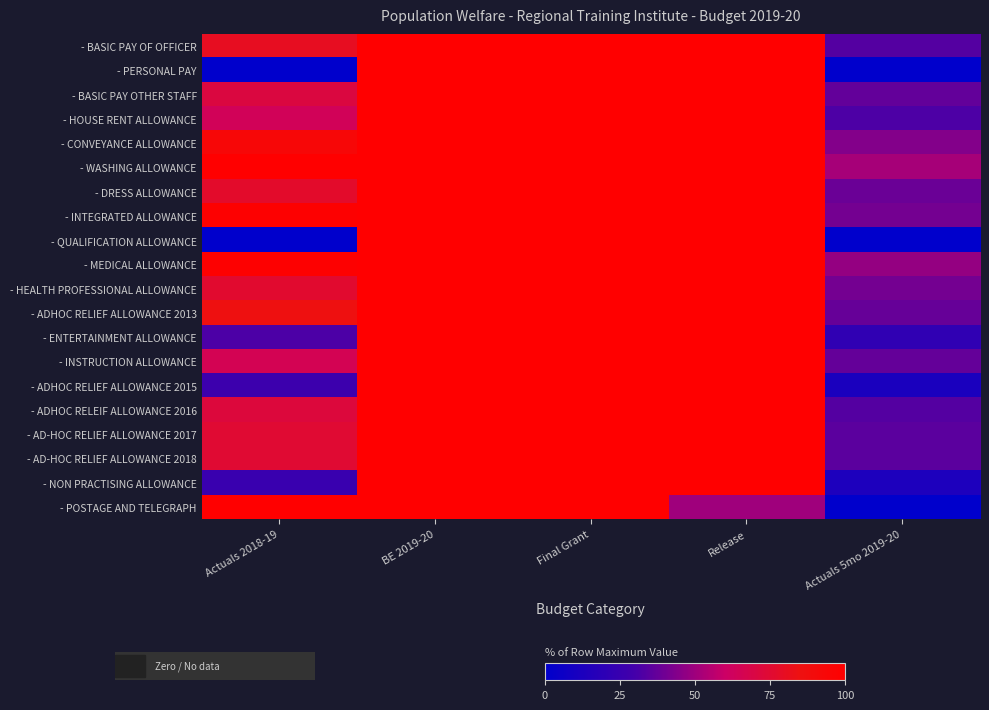

Reading left to right, what are all the values shown in this chart?

- BASIC PAY OF OFFICER: Actuals 2018-19=79.8	BE 2019-20=100.0	Final Grant=100.0	Release=100.0	Actuals 5mo 2019-20=33.6
- PERSONAL PAY: Actuals 2018-19=0.0	BE 2019-20=100.0	Final Grant=100.0	Release=100.0	Actuals 5mo 2019-20=0.0
- BASIC PAY OTHER STAFF: Actuals 2018-19=70.8	BE 2019-20=100.0	Final Grant=100.0	Release=100.0	Actuals 5mo 2019-20=37.1
- HOUSE RENT ALLOWANCE: Actuals 2018-19=63.9	BE 2019-20=100.0	Final Grant=100.0	Release=100.0	Actuals 5mo 2019-20=32.4
- CONVEYANCE ALLOWANCE: Actuals 2018-19=93.5	BE 2019-20=100.0	Final Grant=100.0	Release=100.0	Actuals 5mo 2019-20=43.8
- WASHING ALLOWANCE: Actuals 2018-19=100.0	BE 2019-20=100.0	Final Grant=100.0	Release=100.0	Actuals 5mo 2019-20=51.7
- DRESS ALLOWANCE: Actuals 2018-19=77.1	BE 2019-20=100.0	Final Grant=100.0	Release=100.0	Actuals 5mo 2019-20=38.6
- INTEGRATED ALLOWANCE: Actuals 2018-19=98.2	BE 2019-20=100.0	Final Grant=100.0	Release=100.0	Actuals 5mo 2019-20=40.9
- QUALIFICATION ALLOWANCE: Actuals 2018-19=0.0	BE 2019-20=100.0	Final Grant=100.0	Release=100.0	Actuals 5mo 2019-20=0.0
- MEDICAL ALLOWANCE: Actuals 2018-19=98.1	BE 2019-20=100.0	Final Grant=100.0	Release=100.0	Actuals 5mo 2019-20=47.7
- HEALTH PROFESSIONAL ALLOWANCE: Actuals 2018-19=76.1	BE 2019-20=100.0	Final Grant=100.0	Release=100.0	Actuals 5mo 2019-20=41.0
- ADHOC RELIEF ALLOWANCE 2013: Actuals 2018-19=85.4	BE 2019-20=100.0	Final Grant=100.0	Release=100.0	Actuals 5mo 2019-20=37.6
- ENTERTAINMENT ALLOWANCE: Actuals 2018-19=31.9	BE 2019-20=100.0	Final Grant=100.0	Release=100.0	Actuals 5mo 2019-20=21.4
- INSTRUCTION ALLOWANCE: Actuals 2018-19=65.6	BE 2019-20=100.0	Final Grant=100.0	Release=100.0	Actuals 5mo 2019-20=37.3
- ADHOC RELIEF ALLOWANCE 2015: Actuals 2018-19=26.8	BE 2019-20=100.0	Final Grant=100.0	Release=100.0	Actuals 5mo 2019-20=11.8
- ADHOC RELEIF ALLOWANCE 2016: Actuals 2018-19=72.1	BE 2019-20=100.0	Final Grant=100.0	Release=100.0	Actuals 5mo 2019-20=33.9
- AD-HOC RELIEF ALLOWANCE 2017: Actuals 2018-19=74.9	BE 2019-20=100.0	Final Grant=100.0	Release=100.0	Actuals 5mo 2019-20=35.4
- AD-HOC RELIEF ALLOWANCE 2018: Actuals 2018-19=74.9	BE 2019-20=100.0	Final Grant=100.0	Release=100.0	Actuals 5mo 2019-20=35.4
- NON PRACTISING ALLOWANCE: Actuals 2018-19=25.5	BE 2019-20=100.0	Final Grant=100.0	Release=100.0	Actuals 5mo 2019-20=13.2
- POSTAGE AND TELEGRAPH: Actuals 2018-19=100.0	BE 2019-20=100.0	Final Grant=100.0	Release=50.0	Actuals 5mo 2019-20=0.0